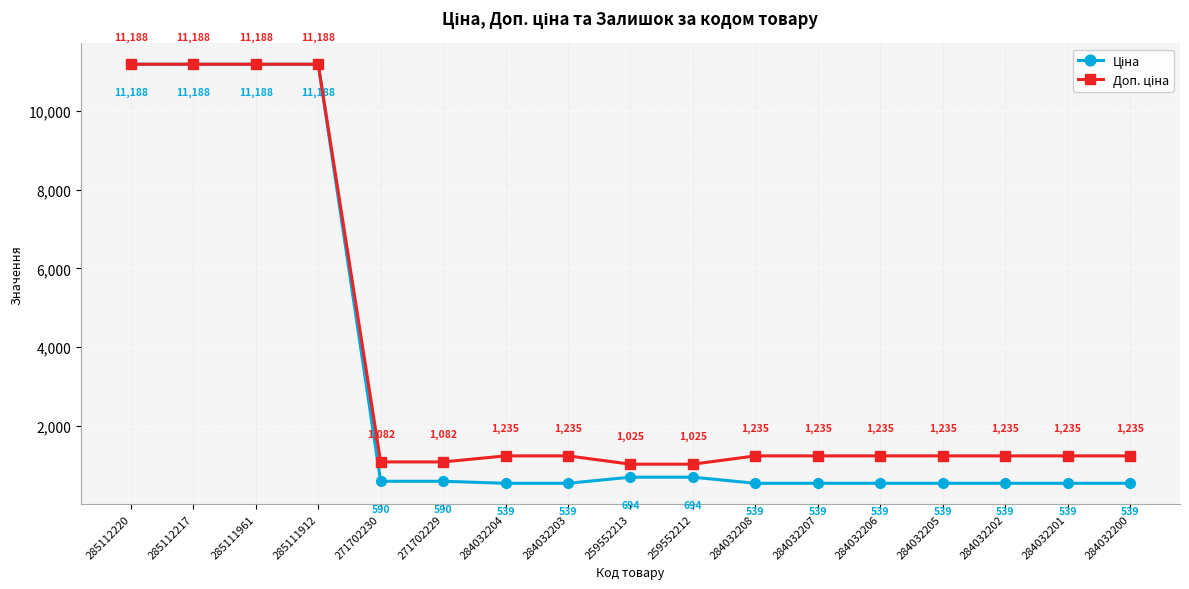

At how many categories does at least one series exceed 9402?

4